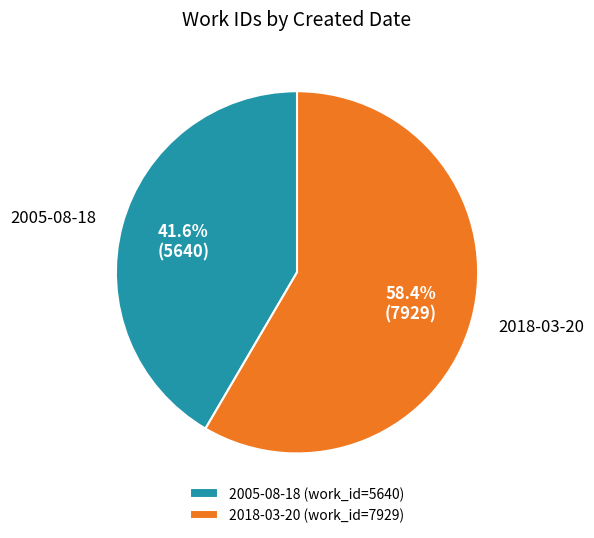

Rank the categories by value from lowest to highest.

2005-08-18, 2018-03-20